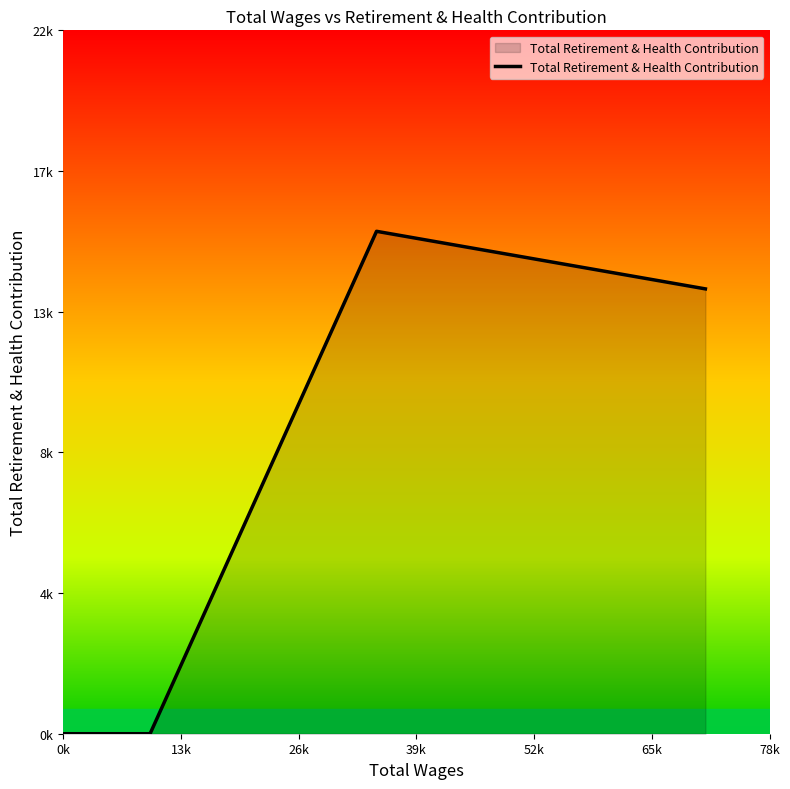

Does the chart display data point markers on the line(s)?

No